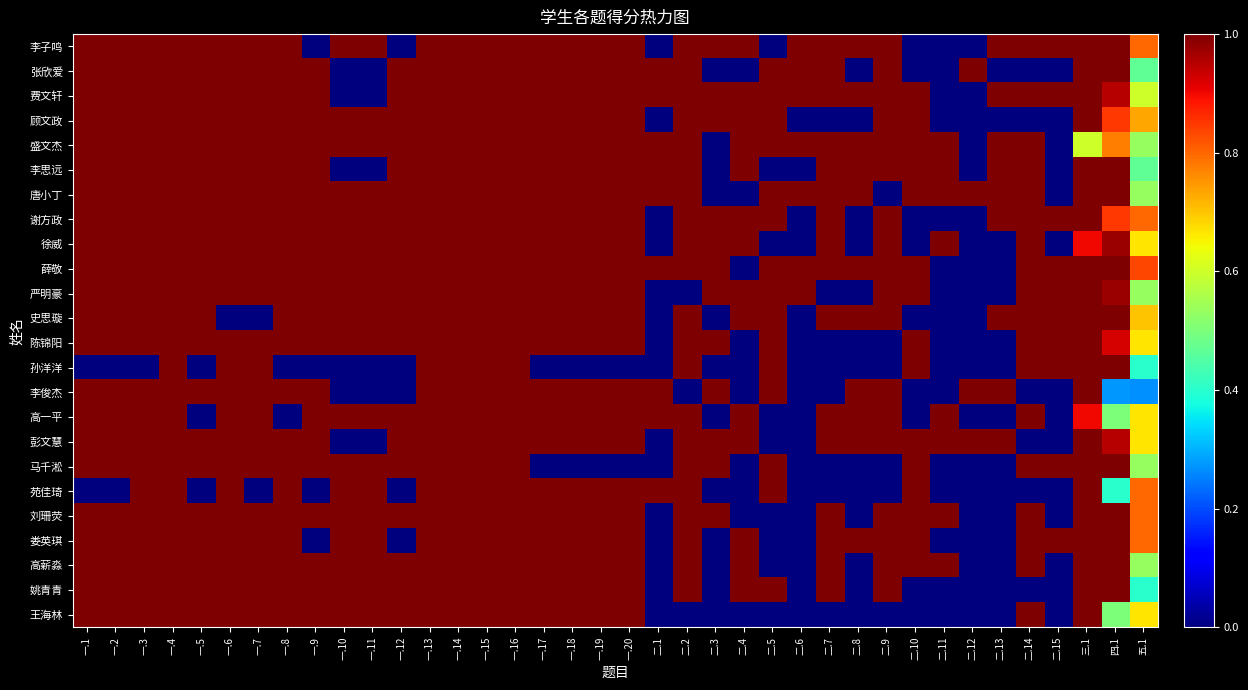

Which has a higher value, 二.11 or 一.11?

一.11